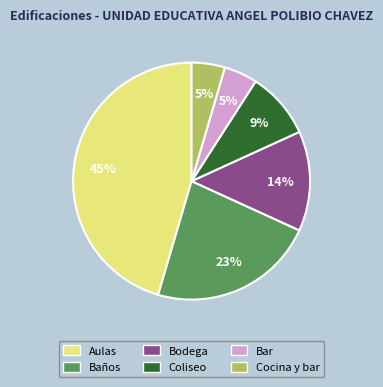

Between Baños and Bar, which is larger?

Baños